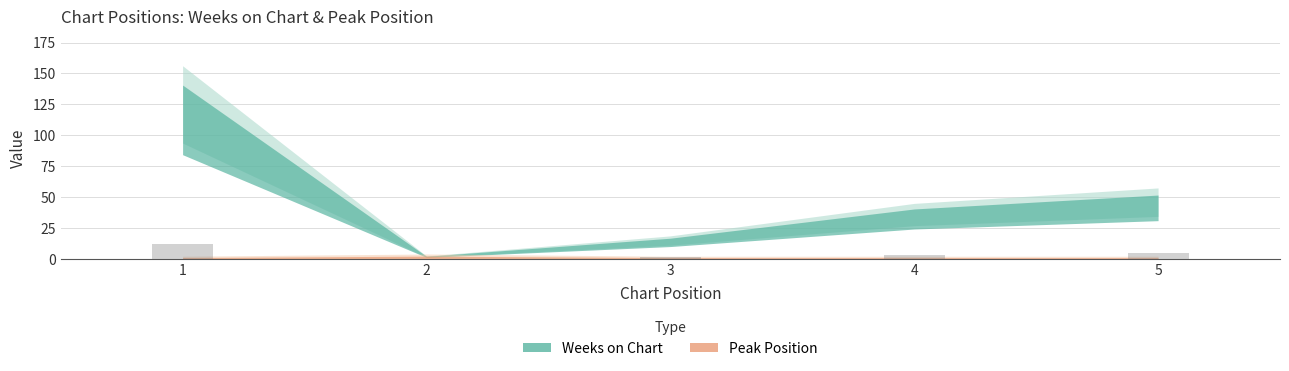

True or false: the data shows 0.2 at 2.

True